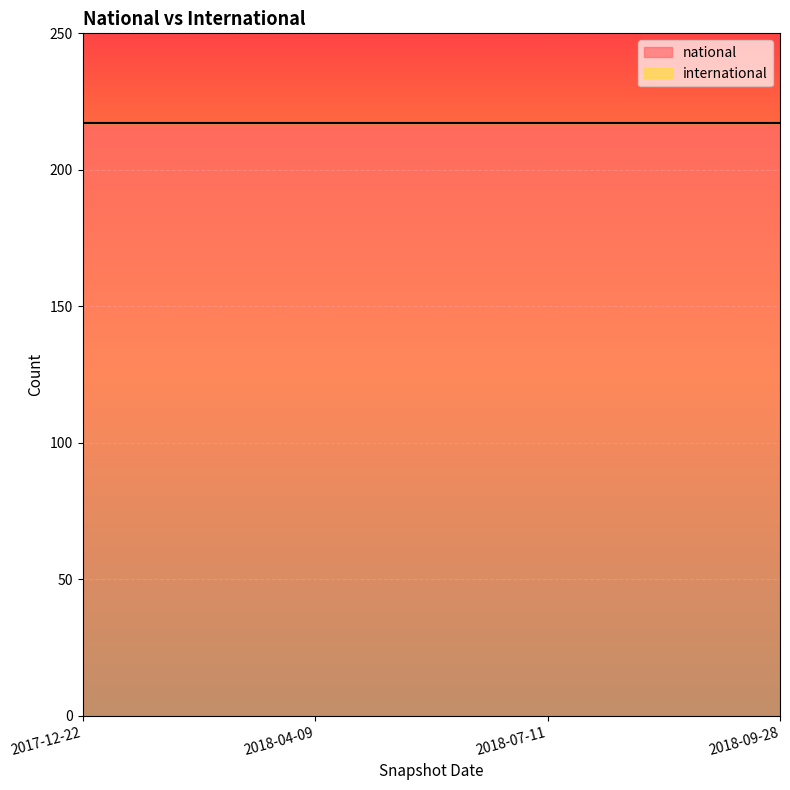

Which series has the widest spread of values?

national